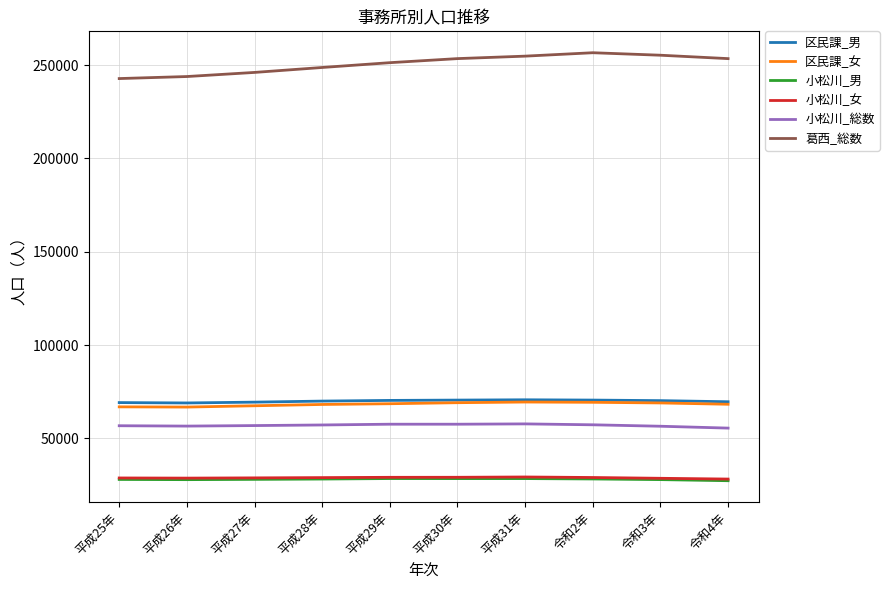

Between 平成25年 and 平成30年, which series saw the biggest shift?

葛西_総数